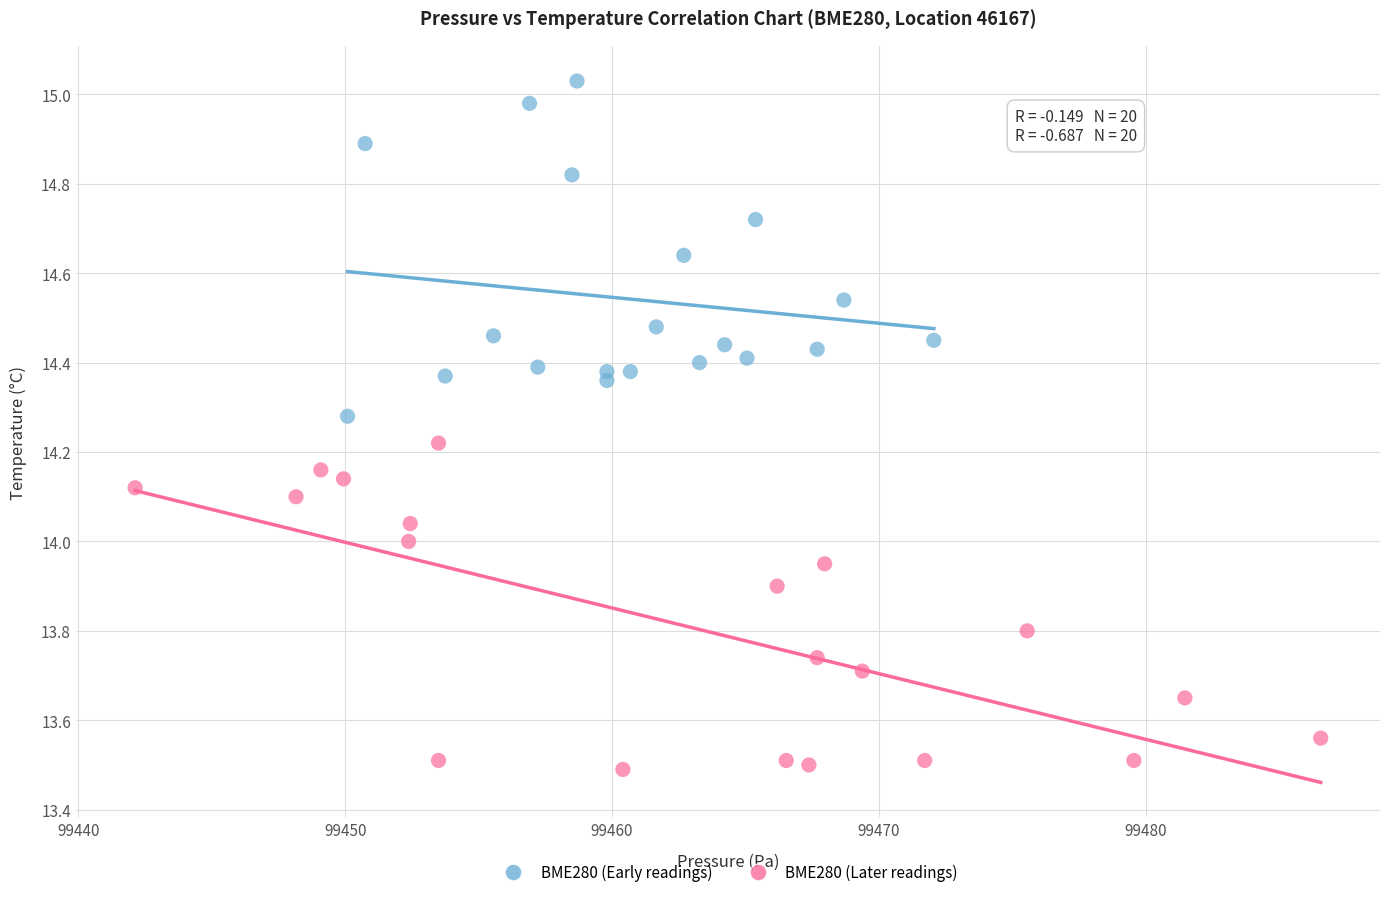

Which series contains the highest Y value?

BME280 (Early readings)